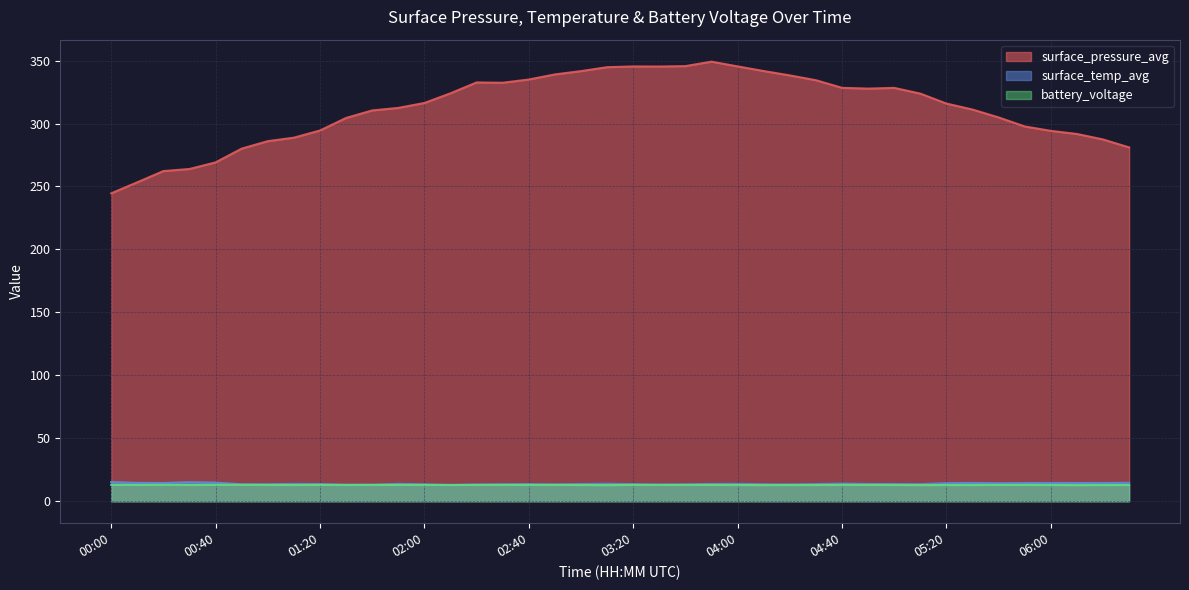

What are all the series names shown in the legend?

surface_pressure_avg, surface_temp_avg, battery_voltage